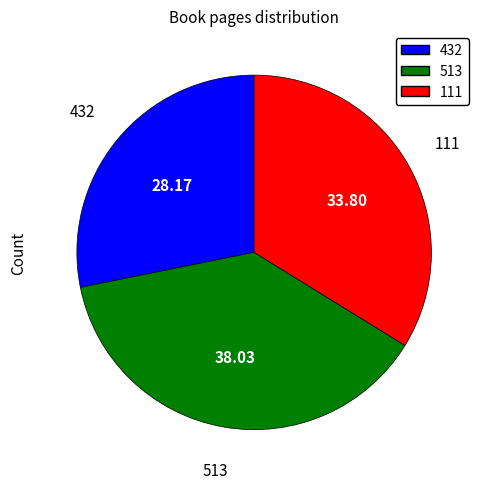

Is the sum of 432 and 513 greater than half?

Yes